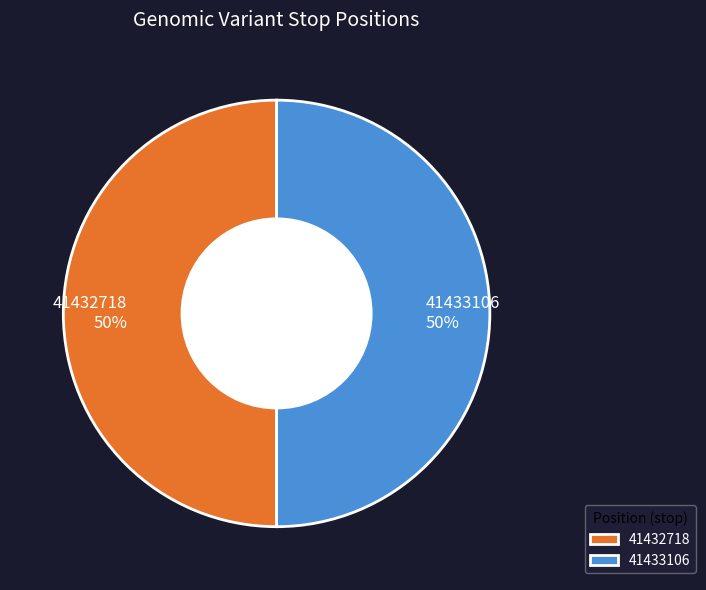

The 41432718 slice represents 50% of the pie. True or false?

True